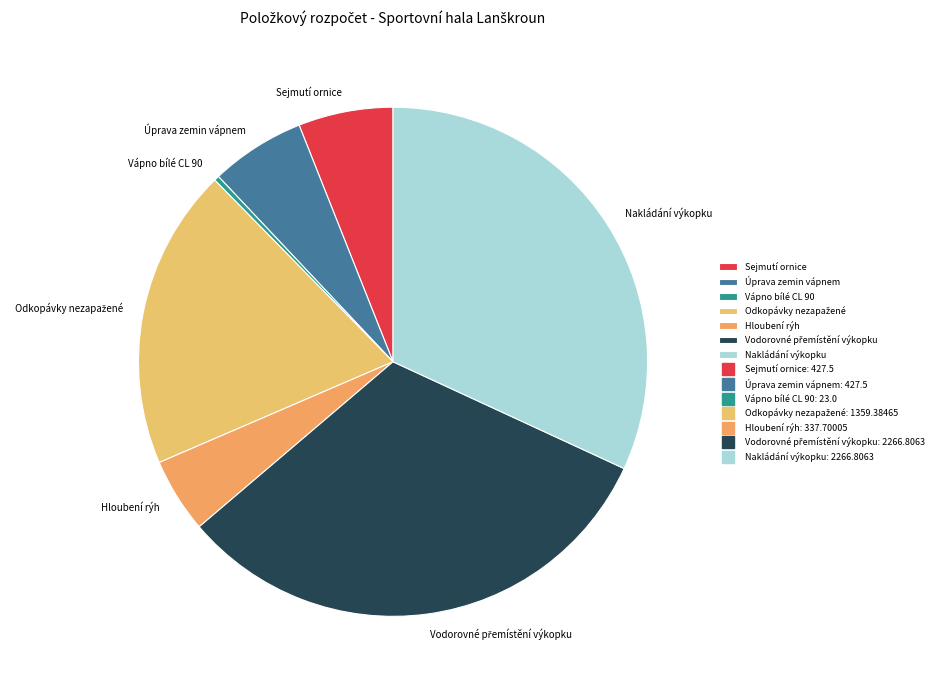

What is the smallest slice in the pie chart?

Vápno bílé CL 90